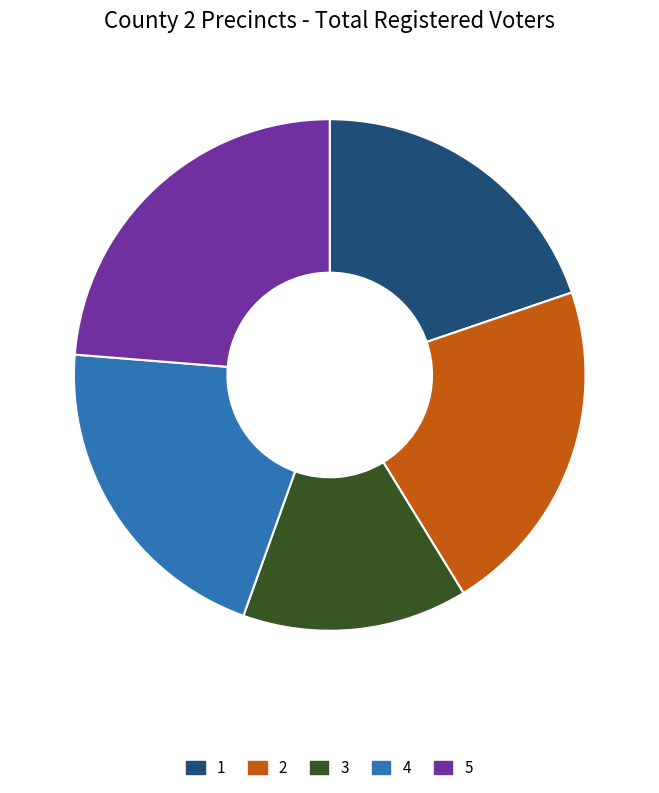

Which has a higher value, 3 or 4?

4